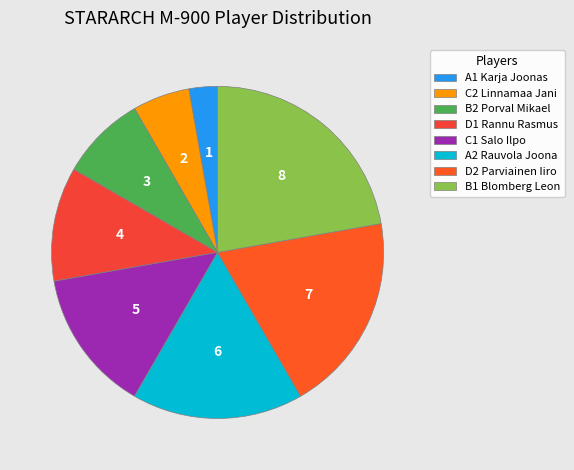

How many segments does this pie chart have?

8